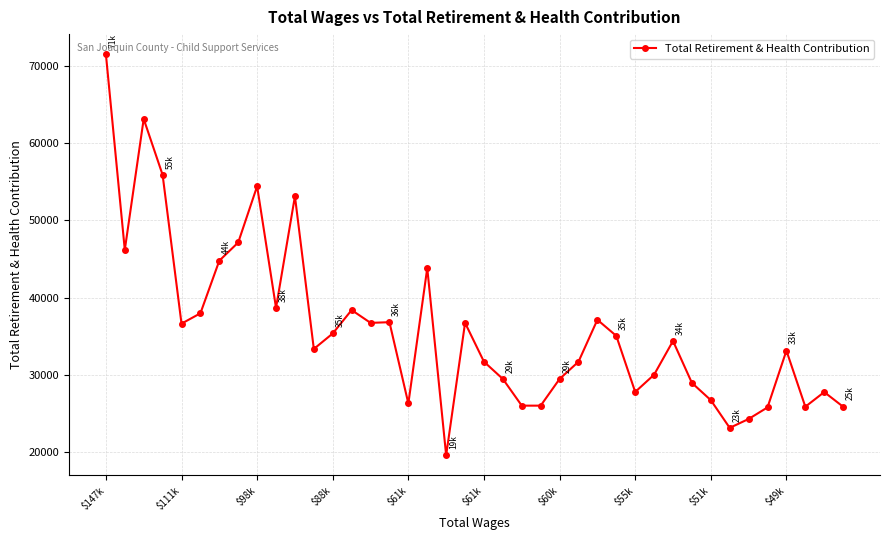

What is the average value?

35934